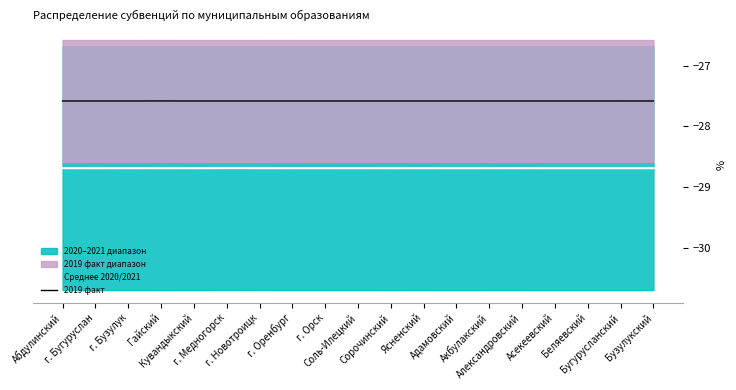

Which series has the widest spread of values?

Среднее 2020/2021